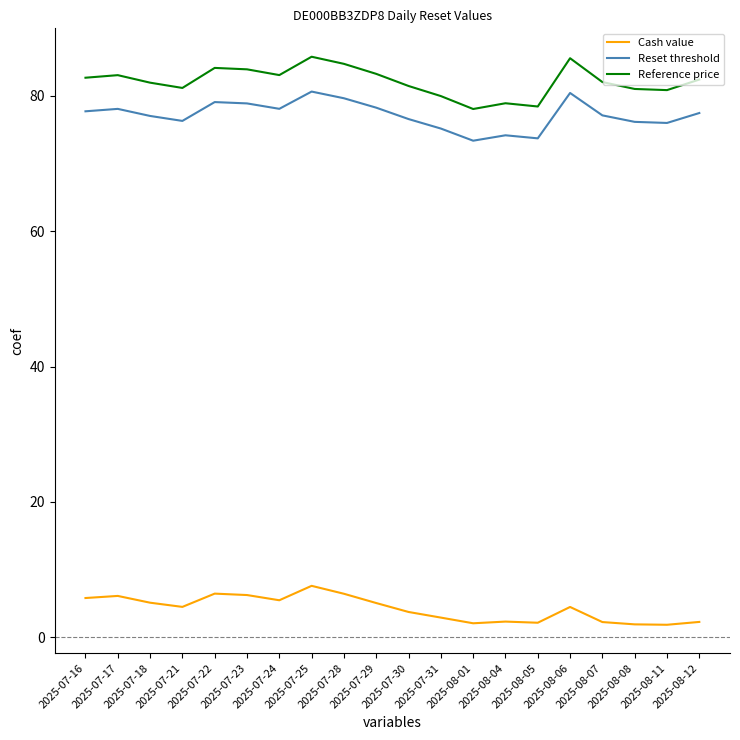

What is the difference between the maximum and minimum values in the Reference price series?

7.7